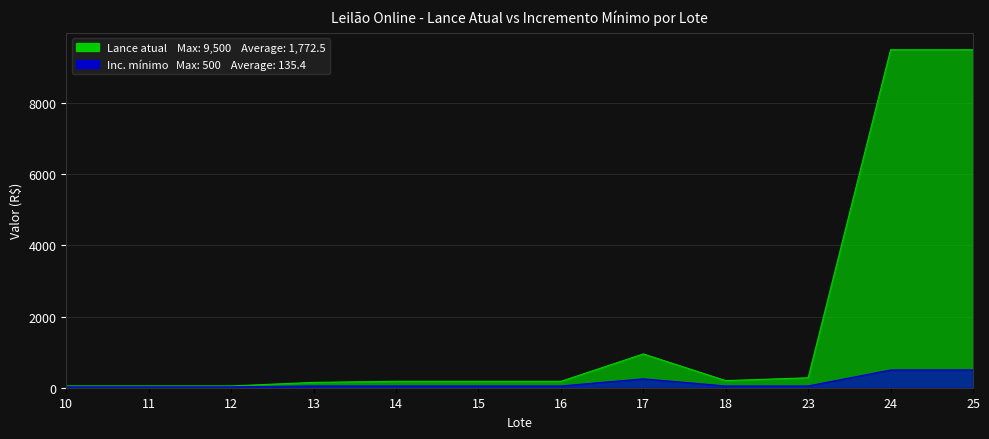

True or false: Inc. mínimo and Lance atual intersect in this chart.

False